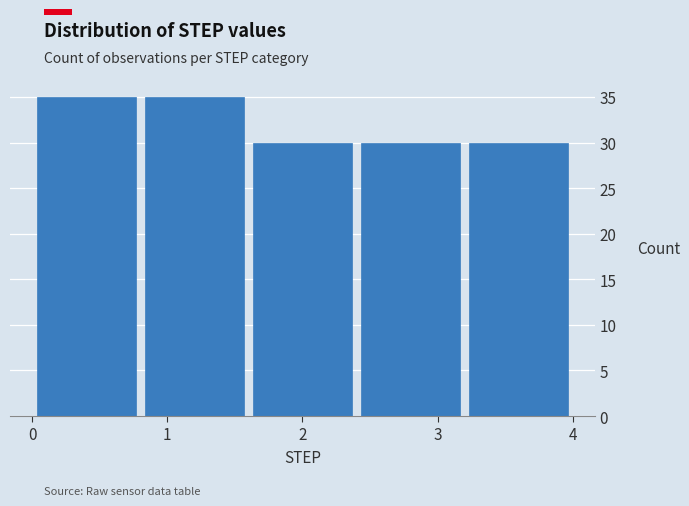

How tall is the bar that spans 1.6 to 2.4 on the x-axis? The values are not printed on the chart, so give them approximately, as read against the axis.

30